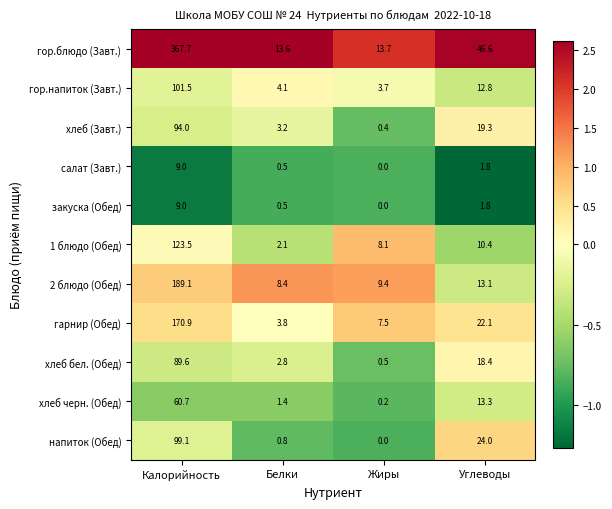

What is the sum of the 1 блюдо (Обед) values at Калорийность and Жиры?

131.6